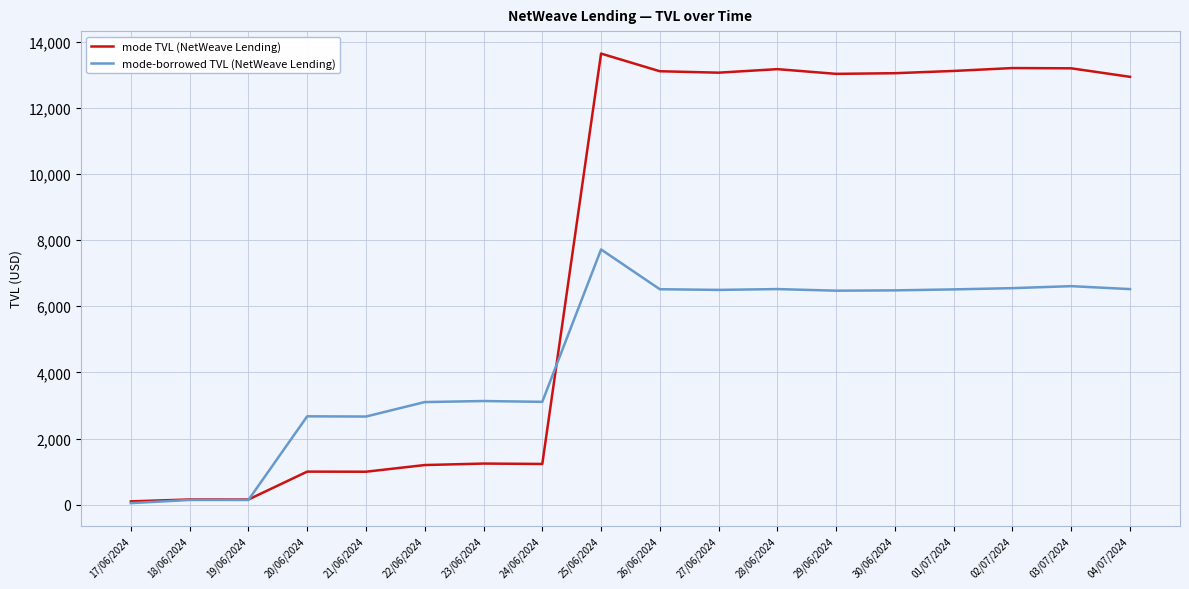

Rank the series by their average value, from highest to lowest.

mode TVL (NetWeave Lending), mode-borrowed TVL (NetWeave Lending)